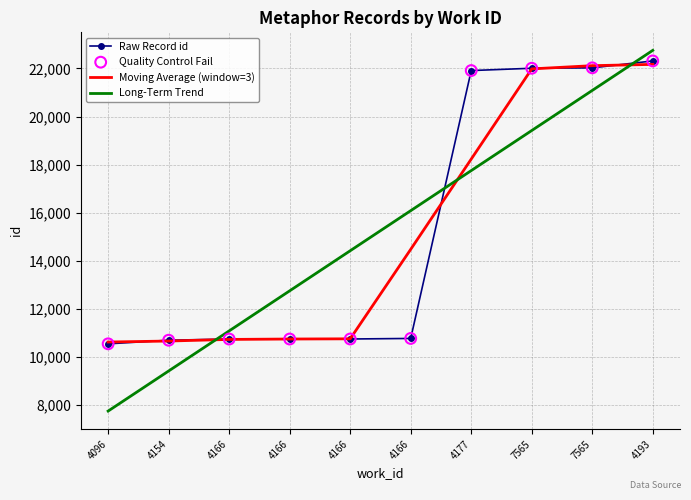

At which category is the sum across all series the highest?

4193